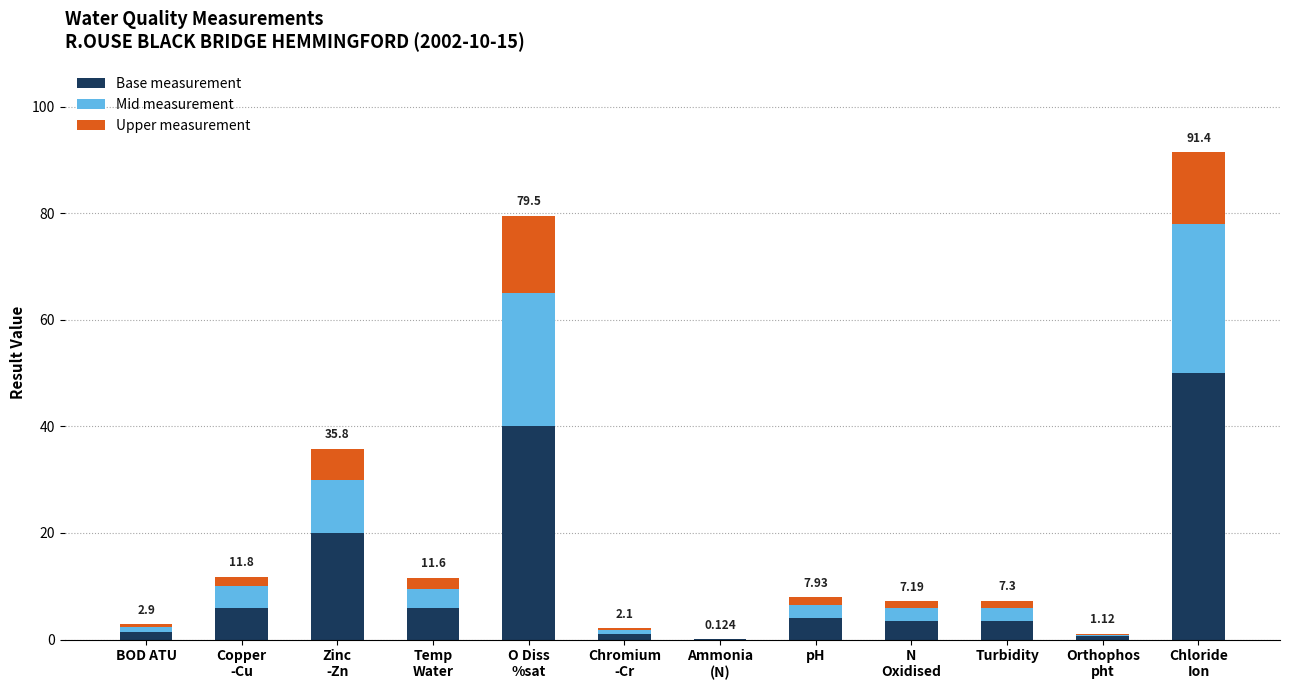

True or false: Base measurement has a value of 25.9 at Chloride
Ion.

False